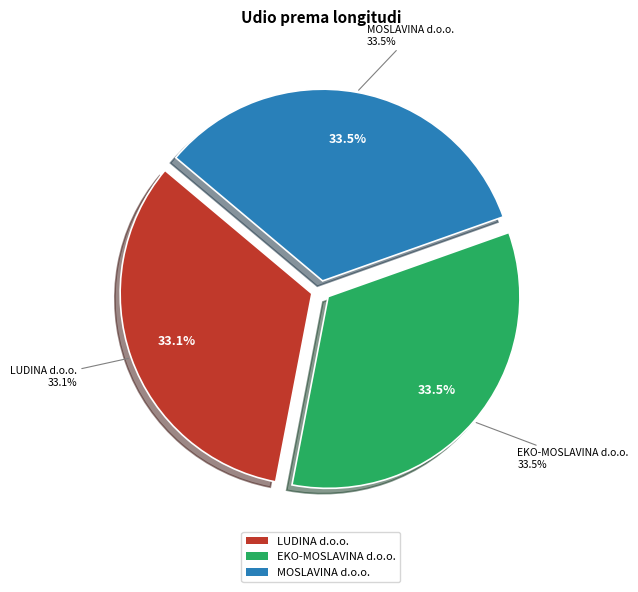

Is it true that MOSLAVINA d.o.o. is 28% of the pie?

False